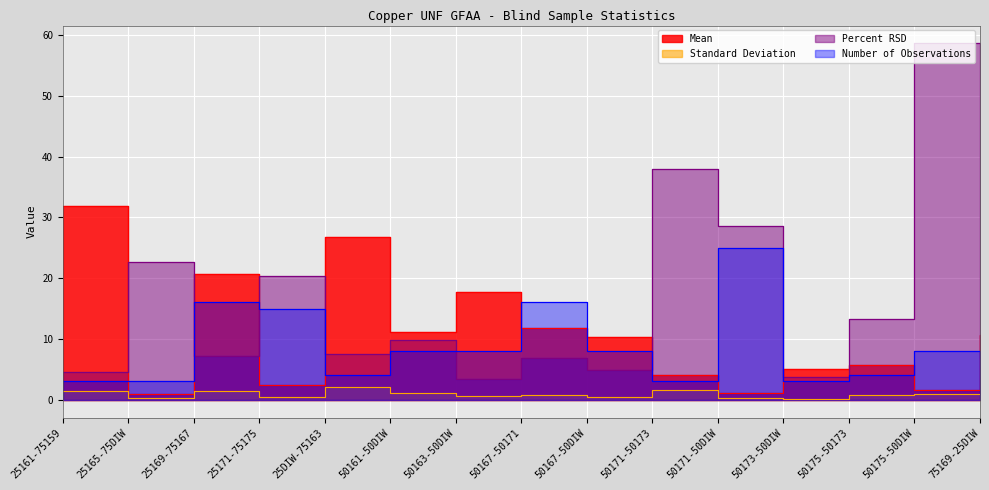

Reading left to right, extract all data points from this chart.

Mean: 25161-75159=31.8	25165-75DIW=0.9	25169-75167=20.7	25171-75175=2.4	25DIW-75163=26.8	50161-50DIW=11.2	50163-50DIW=17.7	50167-50171=11.8	50167-50DIW=10.4	50171-50173=4.1	50171-50DIW=1.1	50173-50DIW=5.1	50175-50173=5.8	50175-50DIW=1.6	75169-25DIW=10.6
Standard Deviation: 25161-75159=1.4	25165-75DIW=0.2	25169-75167=1.5	25171-75175=0.5	25DIW-75163=2.0	50161-50DIW=1.1	50163-50DIW=0.6	50167-50171=0.8	50167-50DIW=0.5	50171-50173=1.6	50171-50DIW=0.3	50173-50DIW=0.2	50175-50173=0.8	50175-50DIW=0.9	75169-25DIW=0.9
Percent RSD: 25161-75159=4.5	25165-75DIW=22.7	25169-75167=7.2	25171-75175=20.3	25DIW-75163=7.5	50161-50DIW=9.9	50163-50DIW=3.5	50167-50171=6.9	50167-50DIW=4.9	50171-50173=38.0	50171-50DIW=28.6	50173-50DIW=3.8	50175-50173=13.2	50175-50DIW=58.6	75169-25DIW=8.4
Number of Observations: 25161-75159=3.0	25165-75DIW=3.0	25169-75167=16.0	25171-75175=15.0	25DIW-75163=4.0	50161-50DIW=8.0	50163-50DIW=8.0	50167-50171=16.0	50167-50DIW=8.0	50171-50173=3.0	50171-50DIW=25.0	50173-50DIW=3.0	50175-50173=4.0	50175-50DIW=8.0	75169-25DIW=7.0